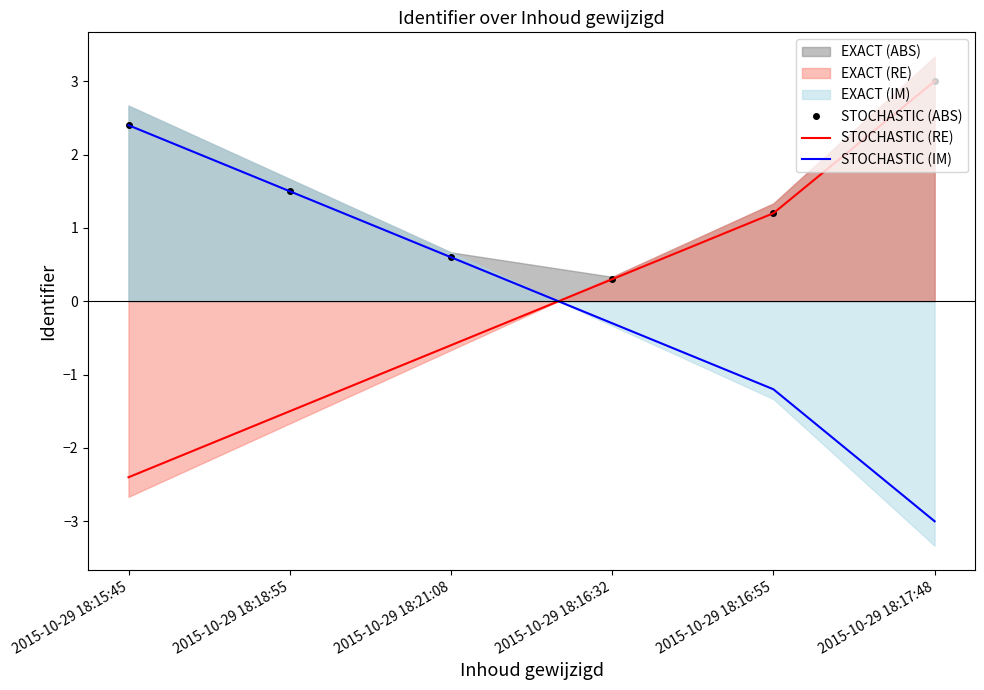

At which label does STOCHASTIC (RE) first exceed 0?

2015-10-29 18:16:32